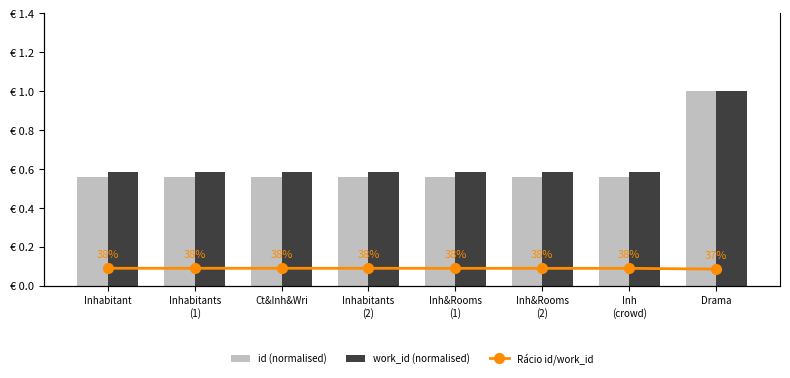

At which category does the chart reach its peak across all series?

Drama